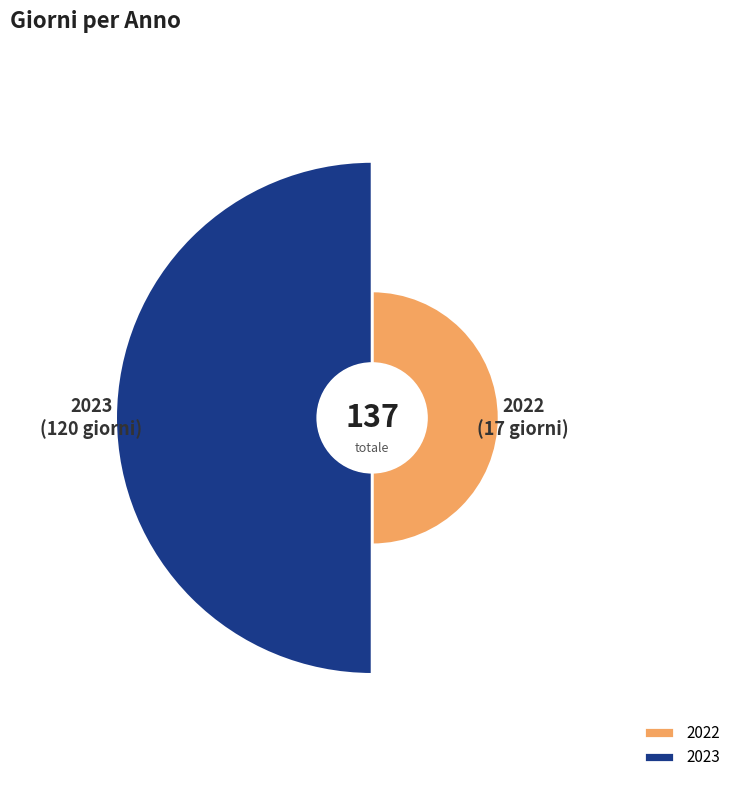

Combined, do 2023 and 2022 account for over 50%?

Yes